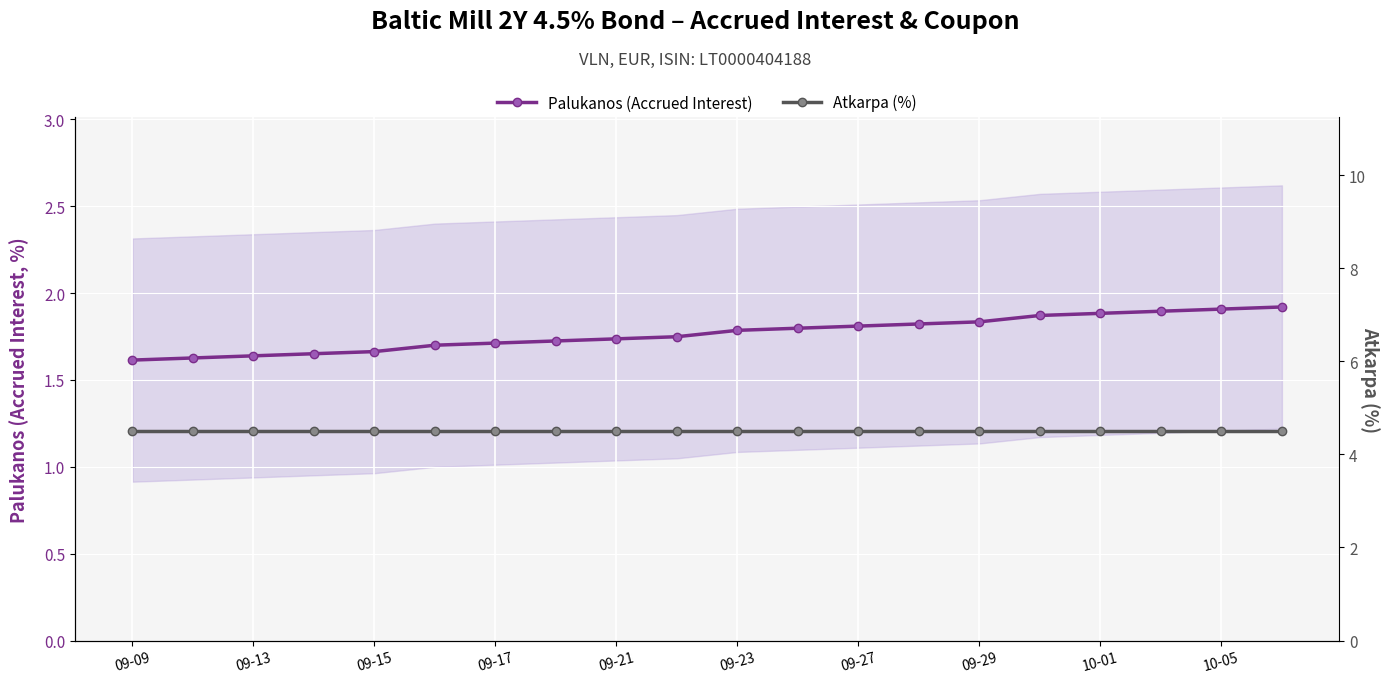

Is the value of Atkarpa (%) at 10-01 greater than the value of Palukanos (Accrued Interest) at 10-05?

Yes